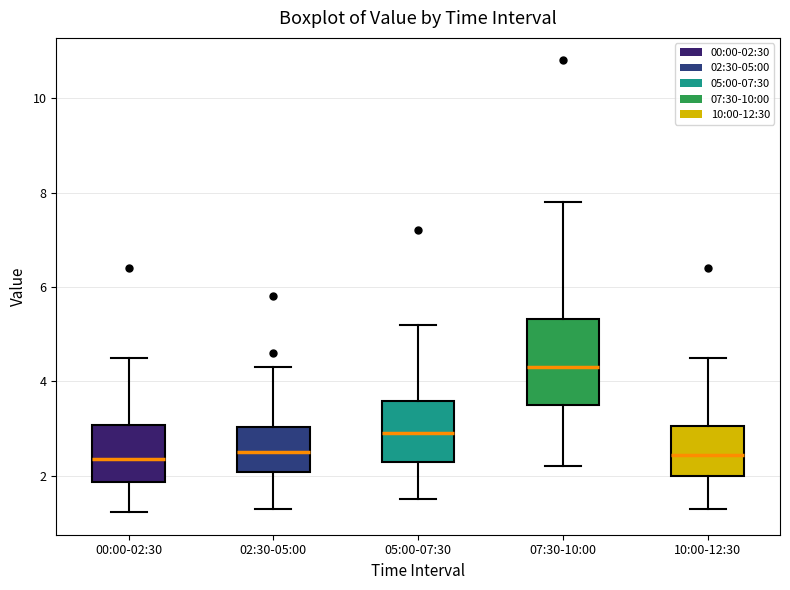

Comparing the boxes themselves (not the whiskers), which one is the tallest?

07:30-10:00